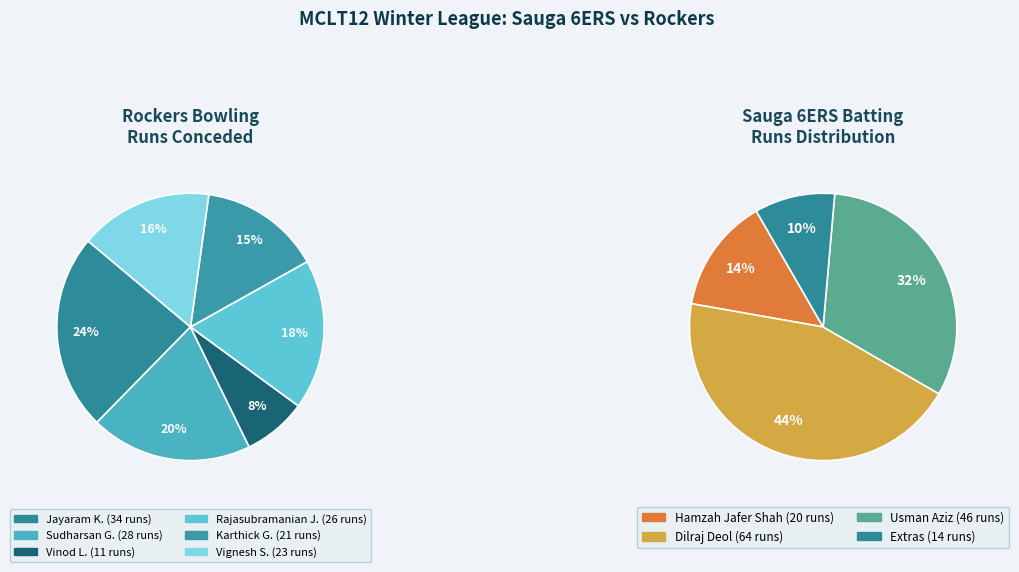

Which category has the smallest portion of the pie?

Vinod Lakshminarayanaswamy